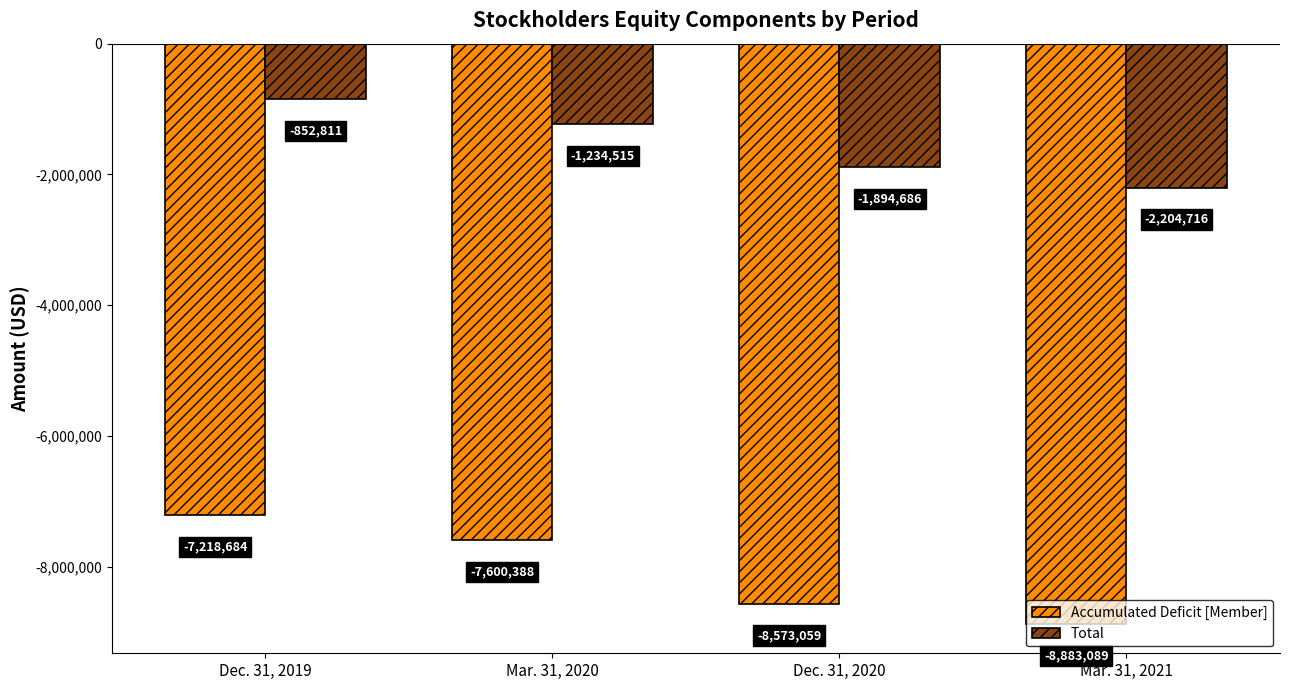

How many bars are there in total?

8